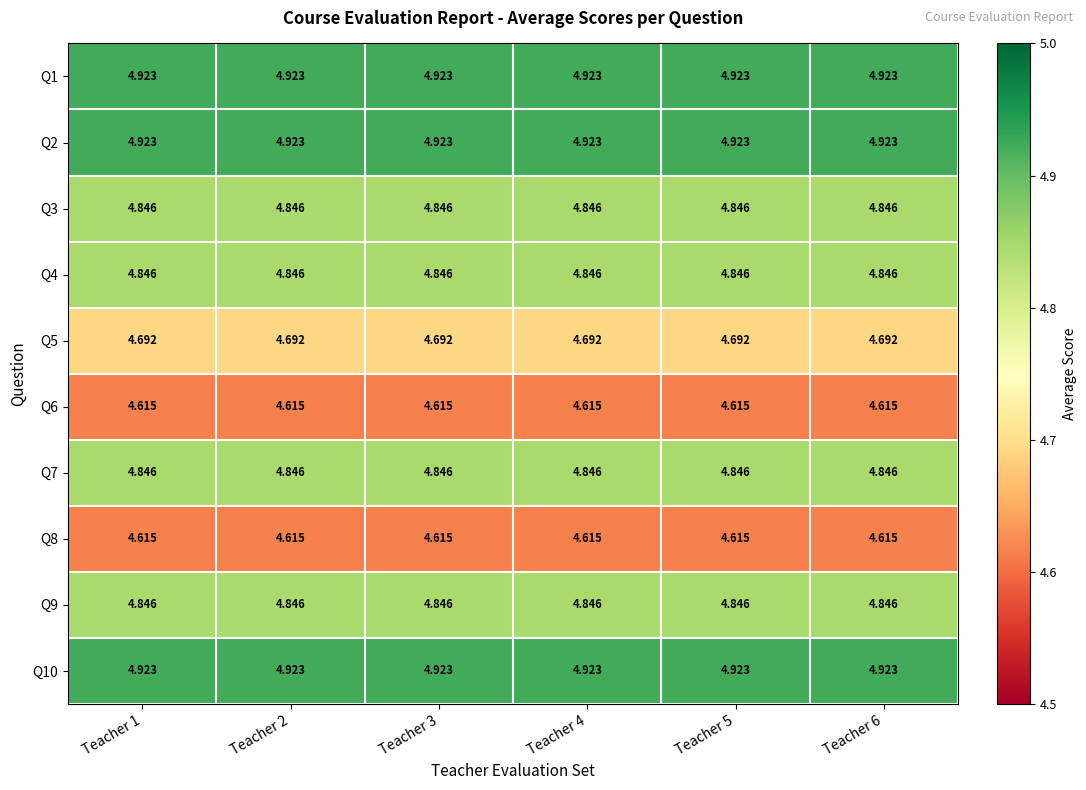

Reading left to right, list all the values displayed in this chart.

Q1: Teacher 1=4.9	Teacher 2=4.9	Teacher 3=4.9	Teacher 4=4.9	Teacher 5=4.9	Teacher 6=4.9
Q2: Teacher 1=4.9	Teacher 2=4.9	Teacher 3=4.9	Teacher 4=4.9	Teacher 5=4.9	Teacher 6=4.9
Q3: Teacher 1=4.8	Teacher 2=4.8	Teacher 3=4.8	Teacher 4=4.8	Teacher 5=4.8	Teacher 6=4.8
Q4: Teacher 1=4.8	Teacher 2=4.8	Teacher 3=4.8	Teacher 4=4.8	Teacher 5=4.8	Teacher 6=4.8
Q5: Teacher 1=4.7	Teacher 2=4.7	Teacher 3=4.7	Teacher 4=4.7	Teacher 5=4.7	Teacher 6=4.7
Q6: Teacher 1=4.6	Teacher 2=4.6	Teacher 3=4.6	Teacher 4=4.6	Teacher 5=4.6	Teacher 6=4.6
Q7: Teacher 1=4.8	Teacher 2=4.8	Teacher 3=4.8	Teacher 4=4.8	Teacher 5=4.8	Teacher 6=4.8
Q8: Teacher 1=4.6	Teacher 2=4.6	Teacher 3=4.6	Teacher 4=4.6	Teacher 5=4.6	Teacher 6=4.6
Q9: Teacher 1=4.8	Teacher 2=4.8	Teacher 3=4.8	Teacher 4=4.8	Teacher 5=4.8	Teacher 6=4.8
Q10: Teacher 1=4.9	Teacher 2=4.9	Teacher 3=4.9	Teacher 4=4.9	Teacher 5=4.9	Teacher 6=4.9